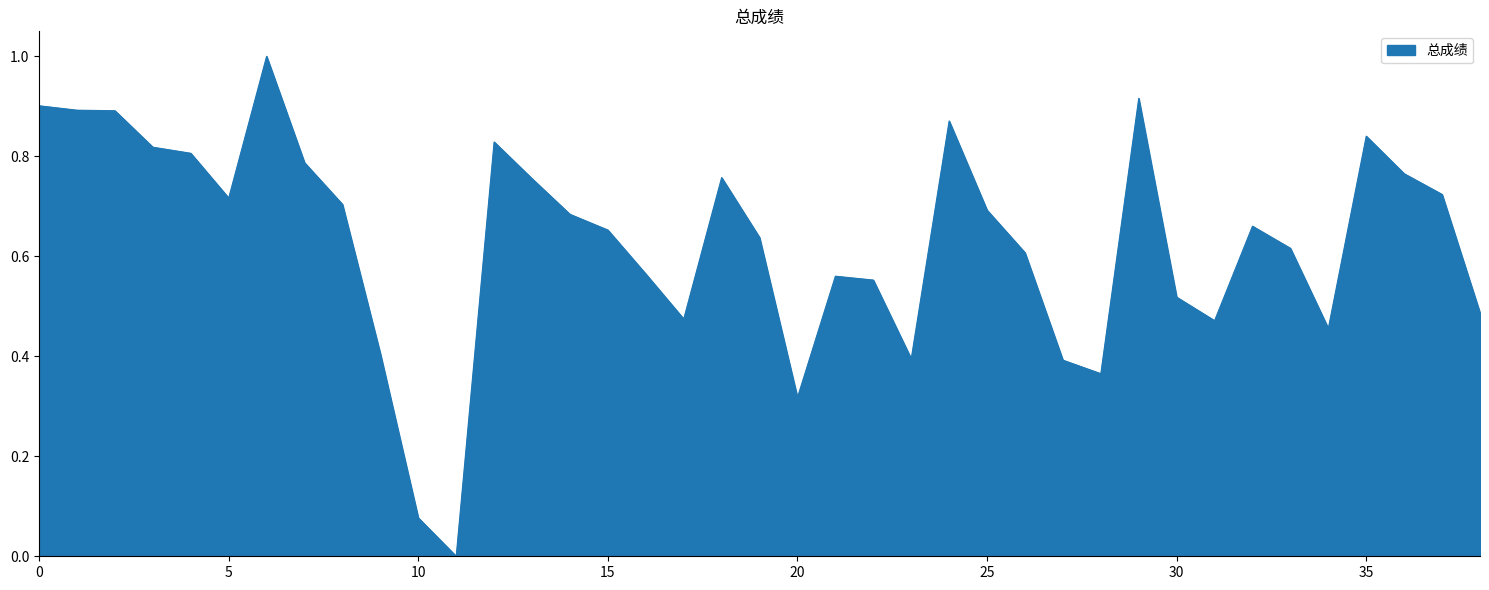

True or false: the data has more than 2 interior local peaks.

True